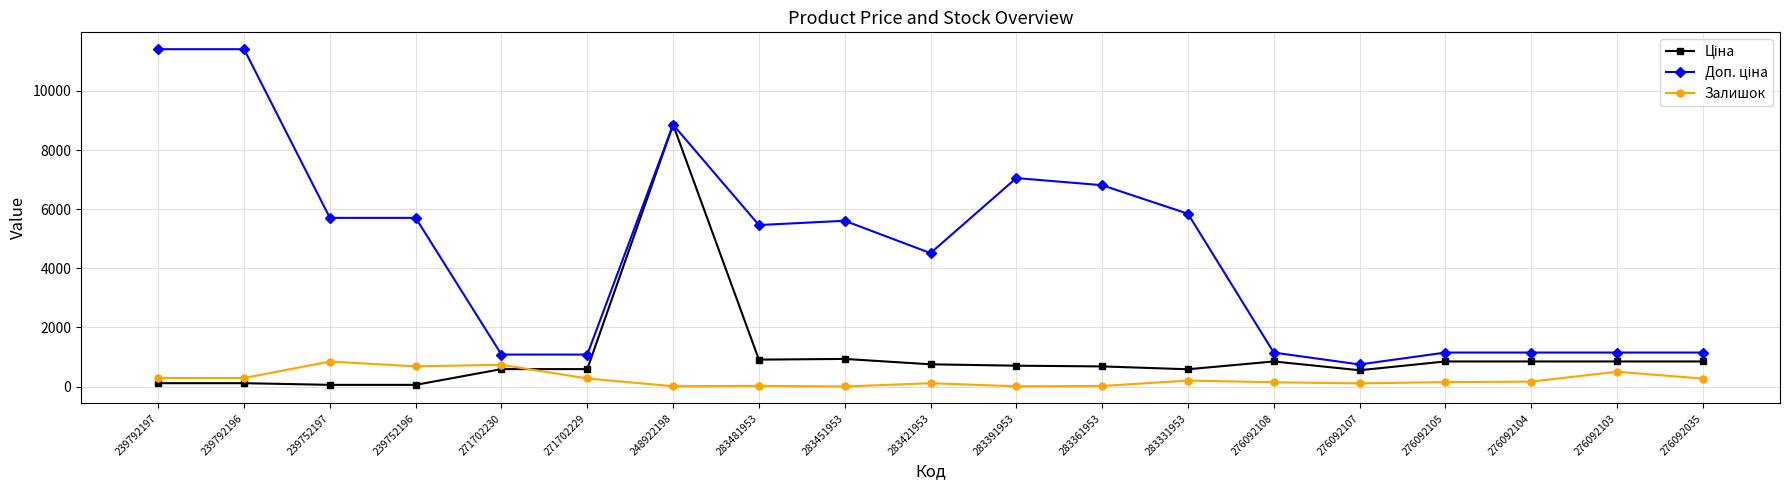

At how many categories does at least one series exceed 6565?

5